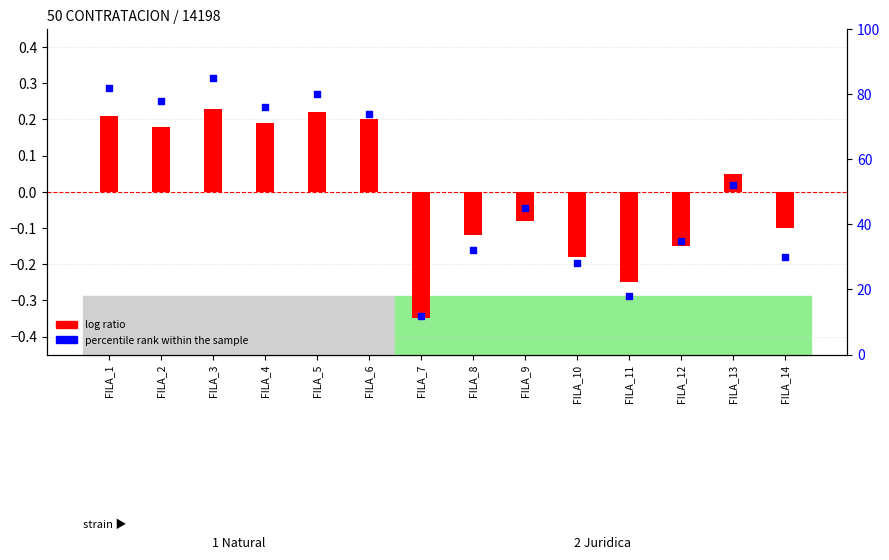

At which category is the sum across all series the highest?

FILA_3